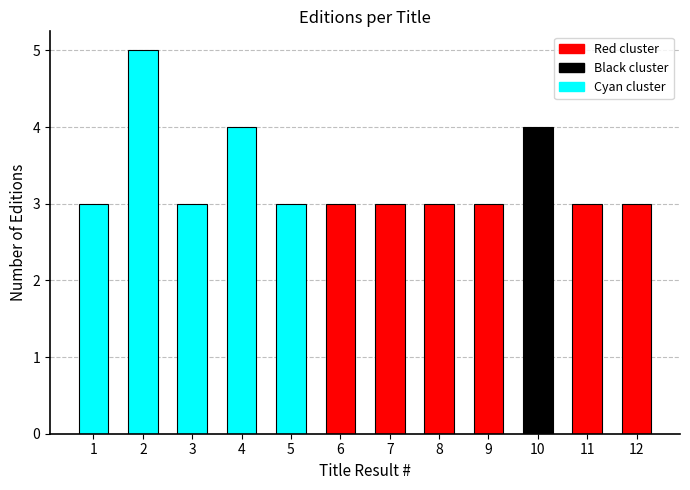

Reading right to left, extract all data points from this chart.

12=3	11=3	10=4	9=3	8=3	7=3	6=3	5=3	4=4	3=3	2=5	1=3